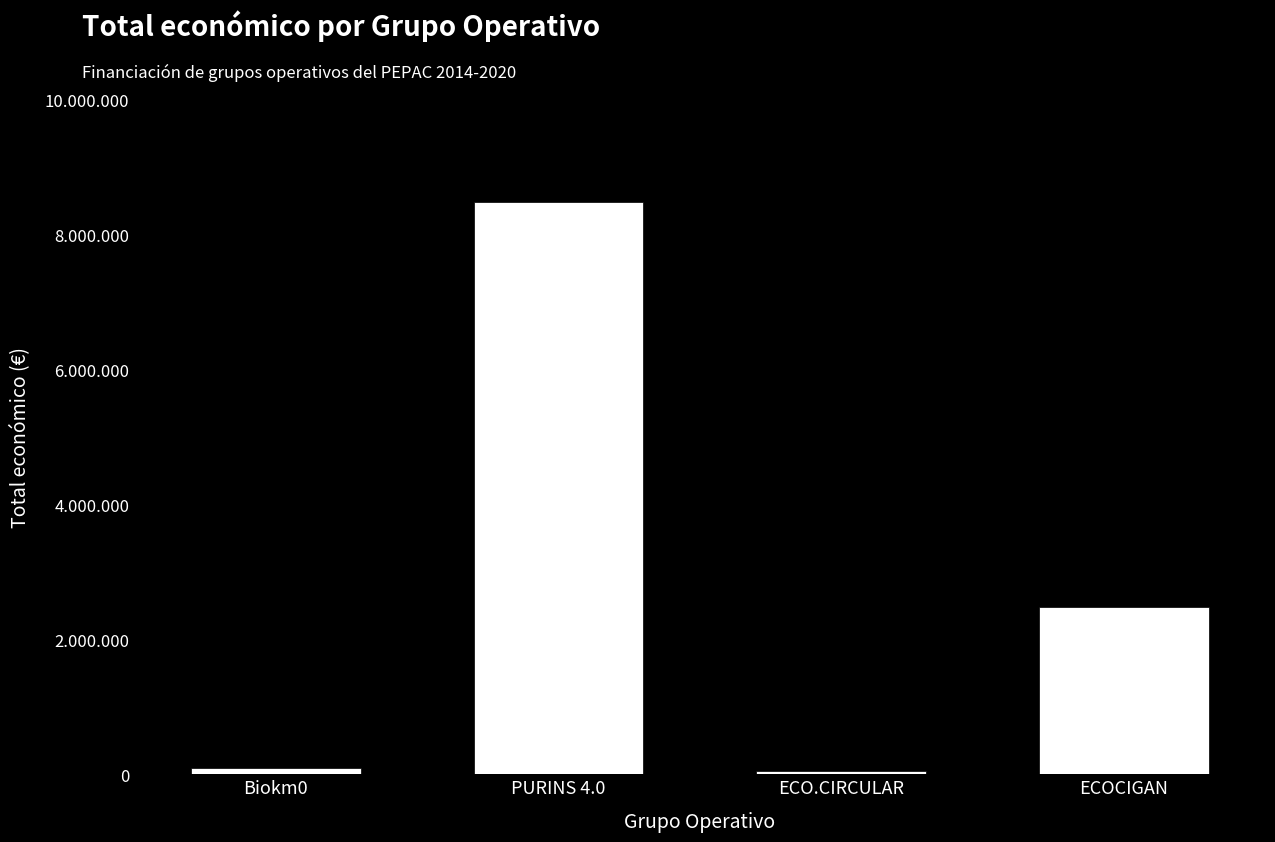

Reading left to right, list all the values displayed in this chart.

Biokm0=98068	PURINS 4.0=8484999	ECO.CIRCULAR=42845	ECOCIGAN=2483714